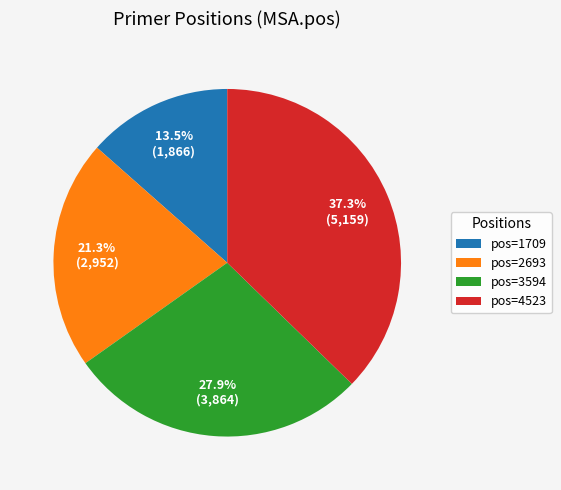

Rank the categories by value from lowest to highest.

pos=1709, pos=2693, pos=3594, pos=4523